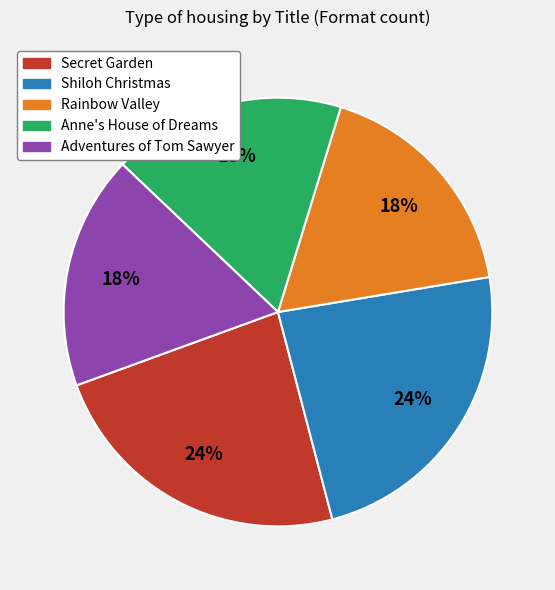

What percentage is the Rainbow Valley slice, to the nearest percent?

18%